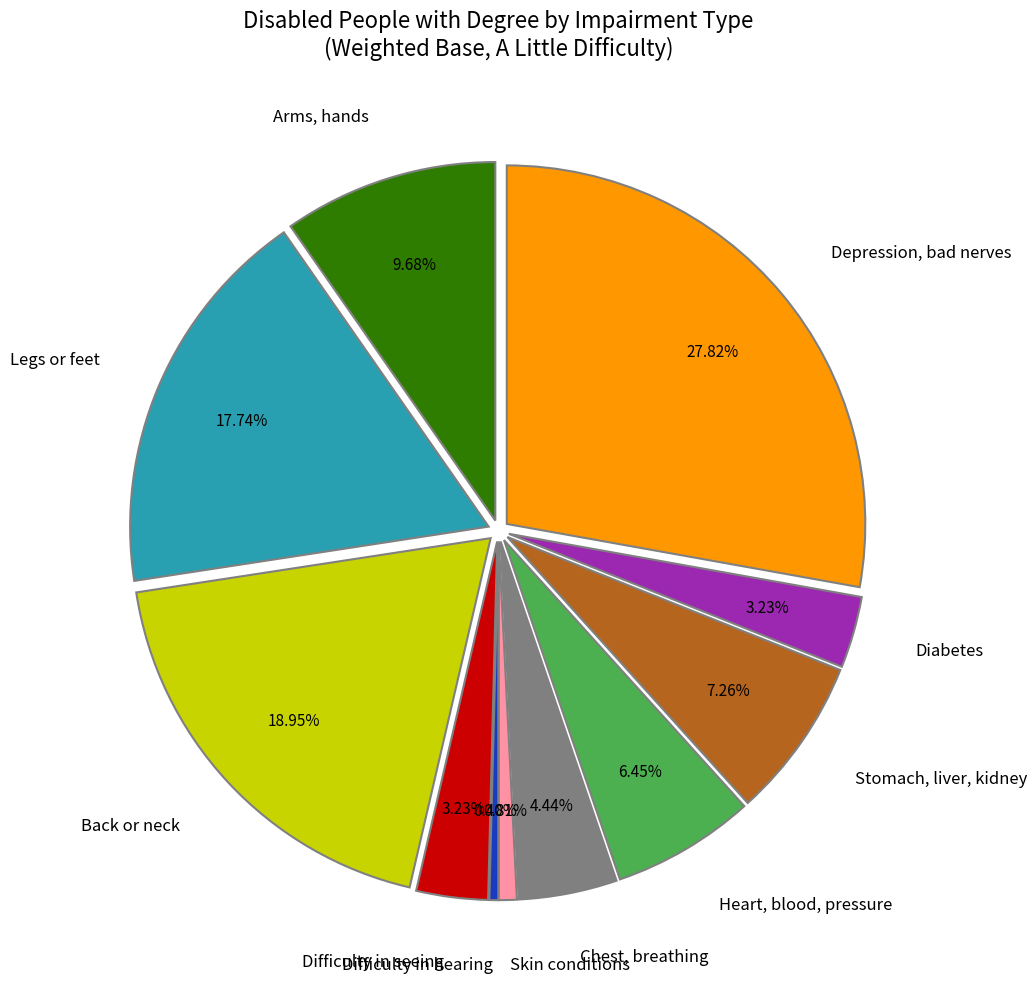

What is the total percentage of Back or neck and Skin conditions?

19.8%